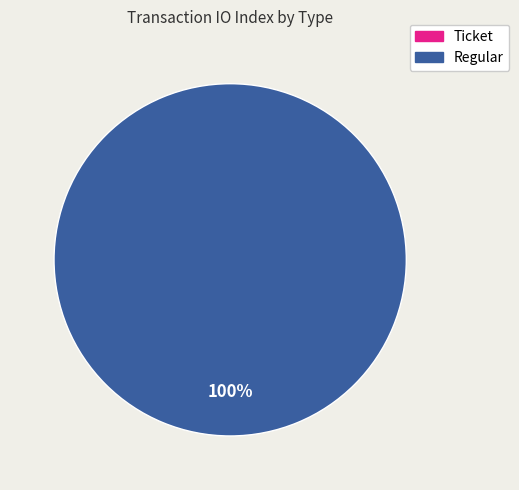

Is it true that Regular is 100% of the pie?

True